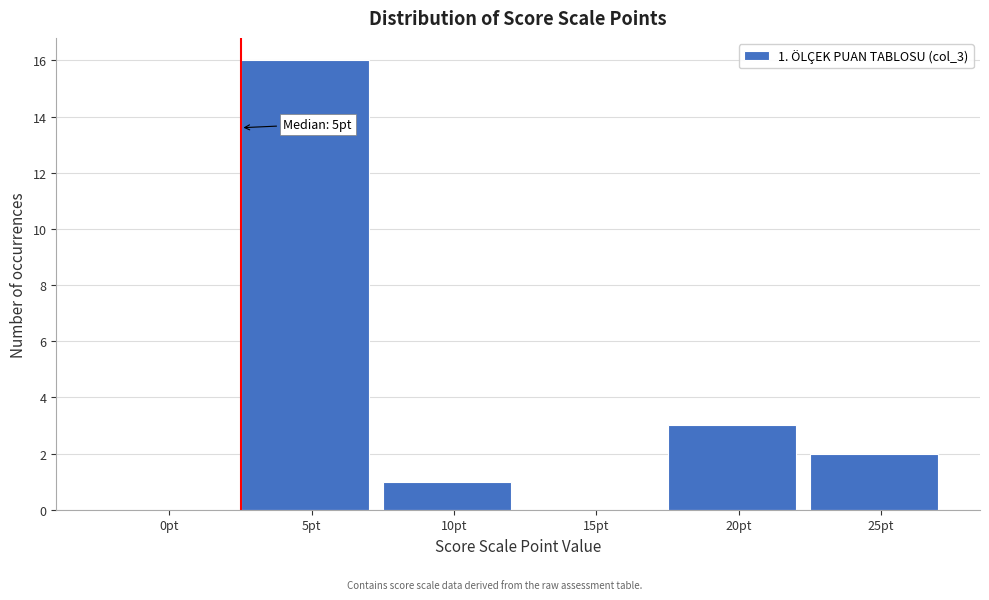

Reading left to right, transcribe all the data shown in this chart.

0pt=0	5pt=16	10pt=1	15pt=0	20pt=3	25pt=2